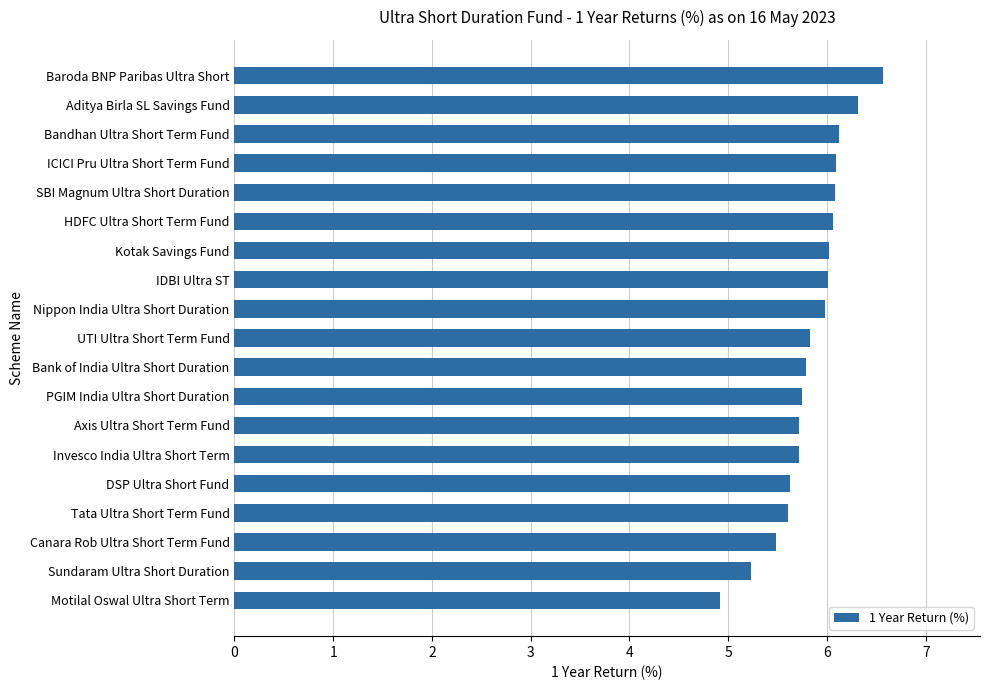

Reading bottom to top, what are all the values shown in this chart?

4.9	5.2	5.5	5.6	5.6	5.7	5.7	5.7	5.8	5.8	6.0	6.0	6.0	6.1	6.1	6.1	6.1	6.3	6.6